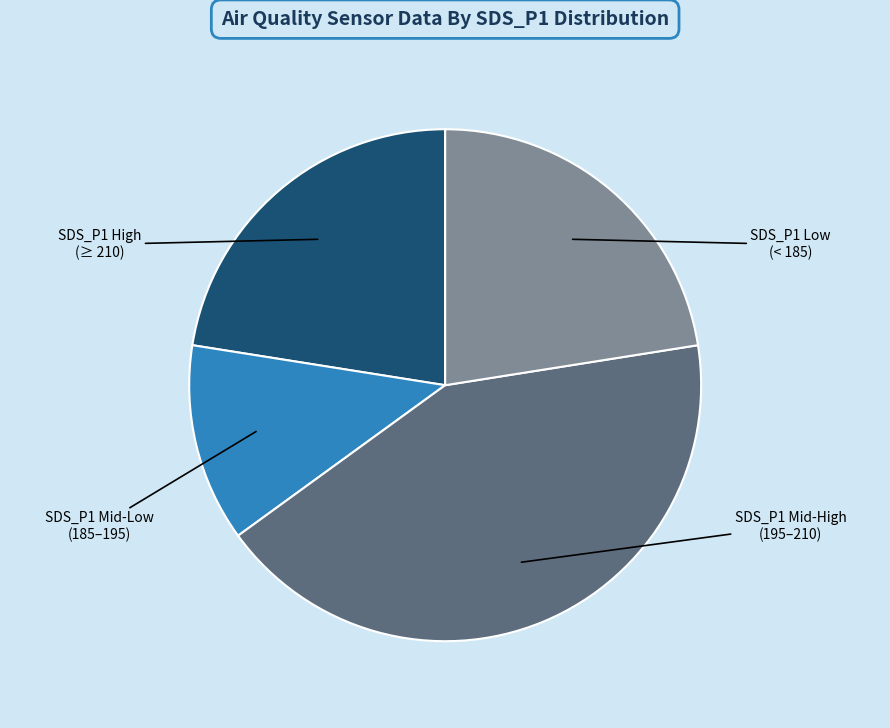

Is there a majority slice in this chart?

No